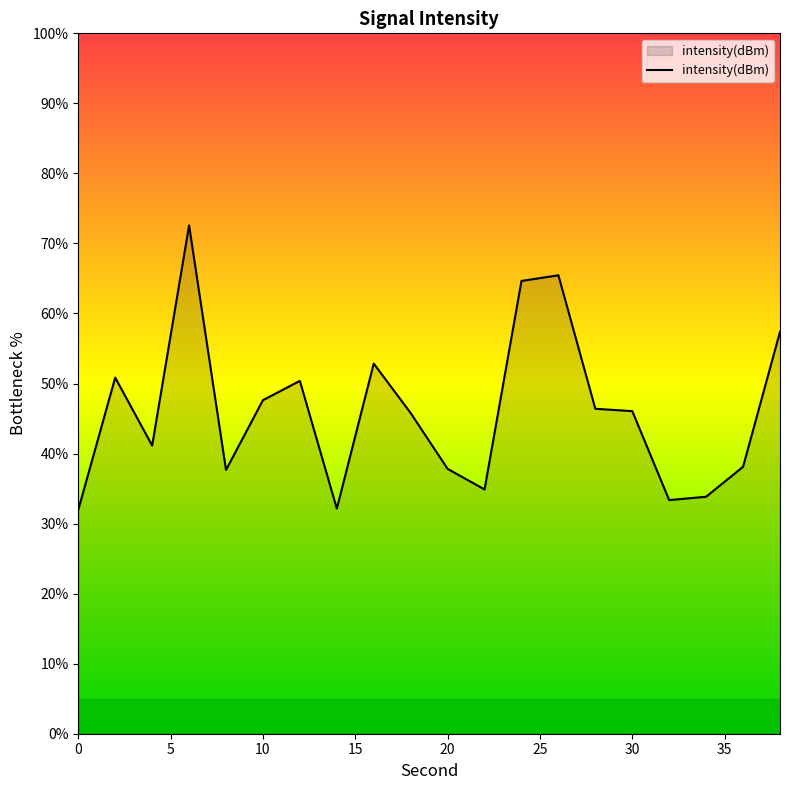

What is the smallest value displayed?

32.0